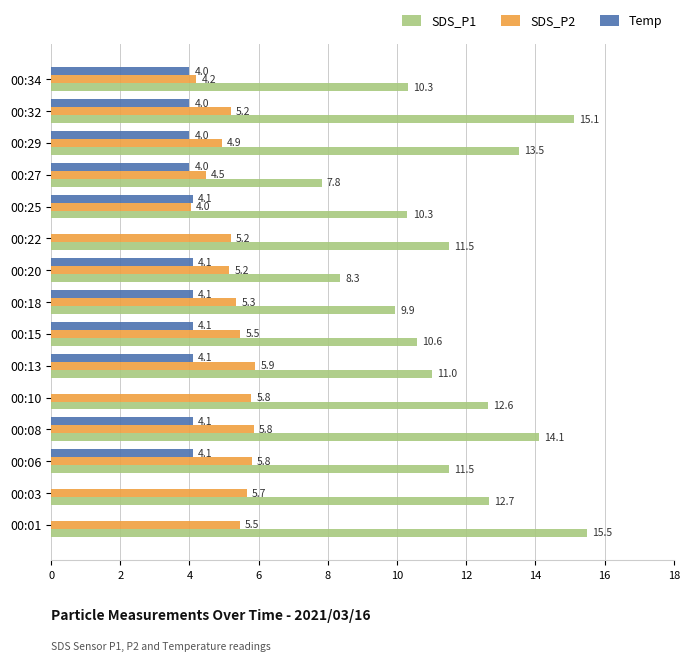

The value of Temp at 00:34 is 2.8. True or false?

False